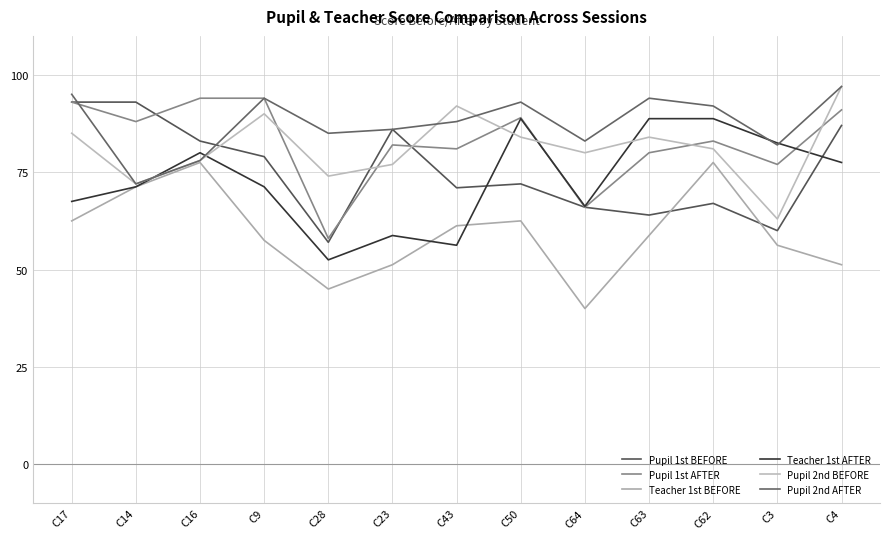

Reading left to right, what are all the values shown in this chart?

Pupil 1st BEFORE: C17=93.0	C14=93.0	C16=83.0	C9=79.0	C28=57.0	C23=86.0	C43=71.0	C50=72.0	C64=66.0	C63=64.0	C62=67.0	C3=60.0	C4=87.0
Pupil 1st AFTER: C17=93.0	C14=88.0	C16=94.0	C9=94.0	C28=58.0	C23=82.0	C43=81.0	C50=89.0	C64=66.0	C63=80.0	C62=83.0	C3=77.0	C4=91.0
Teacher 1st BEFORE: C17=62.5	C14=71.2	C16=77.5	C9=57.5	C28=45.0	C23=51.2	C43=61.2	C50=62.5	C64=40.0	C63=58.8	C62=77.5	C3=56.2	C4=51.2
Teacher 1st AFTER: C17=67.5	C14=71.2	C16=80.0	C9=71.2	C28=52.5	C23=58.8	C43=56.2	C50=88.8	C64=66.2	C63=88.8	C62=88.8	C3=82.5	C4=77.5
Pupil 2nd BEFORE: C17=85.0	C14=72.0	C16=78.0	C9=90.0	C28=74.0	C23=77.0	C43=92.0	C50=84.0	C64=80.0	C63=84.0	C62=81.0	C3=63.0	C4=97.0
Pupil 2nd AFTER: C17=95.0	C14=72.0	C16=78.0	C9=94.0	C28=85.0	C23=86.0	C43=88.0	C50=93.0	C64=83.0	C63=94.0	C62=92.0	C3=82.0	C4=97.0